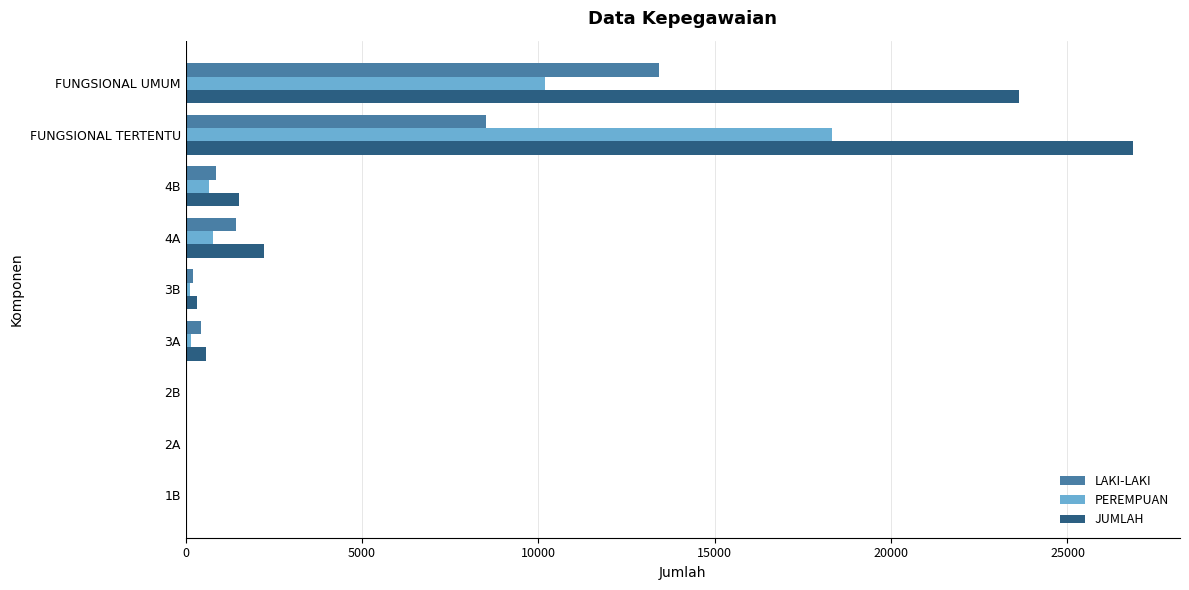

Which category has the highest value across all series?

FUNGSIONAL TERTENTU